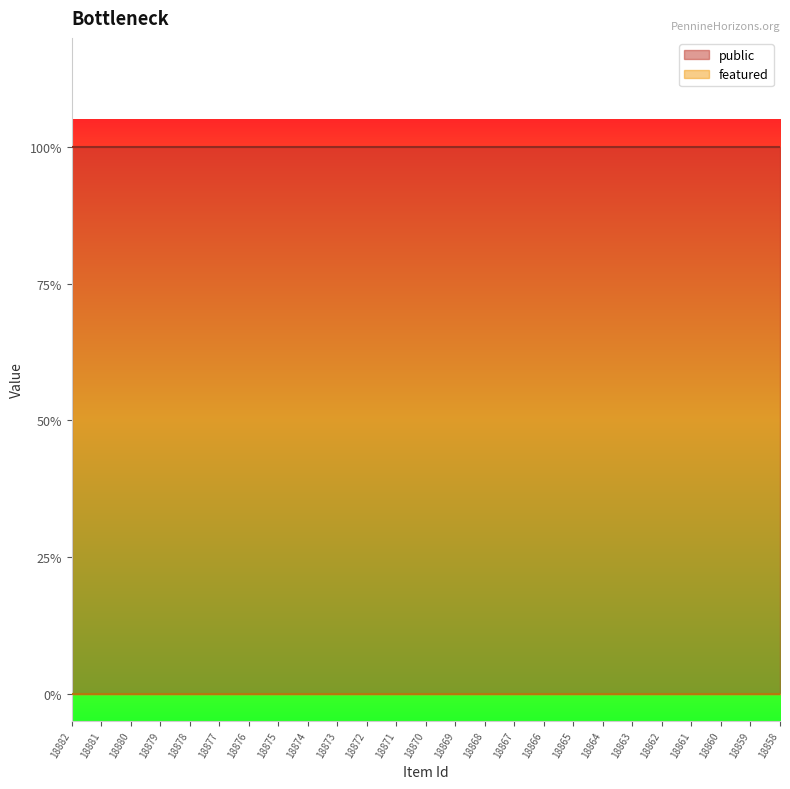

True or false: featured has more than 2 points higher than both neighbors.

False